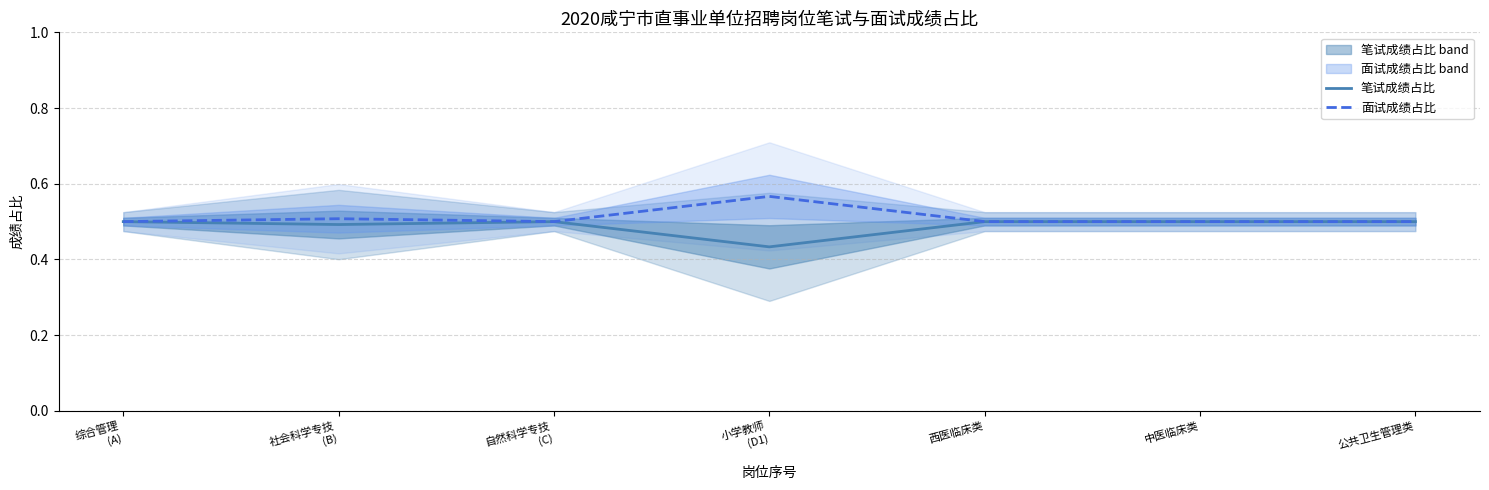

Reading right to left, what are all the values shown in this chart?

笔试成绩占比: 0.5	0.5	0.5	0.4	0.5	0.5	0.5
面试成绩占比: 0.5	0.5	0.5	0.6	0.5	0.5	0.5